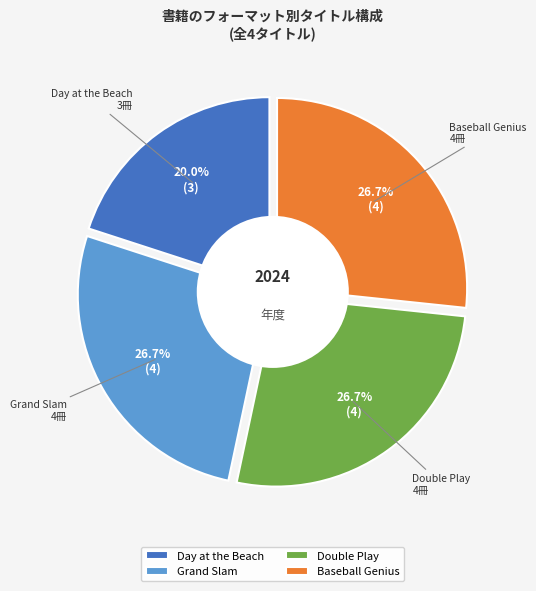

Between Day at the Beach and Double Play, which is larger?

Double Play